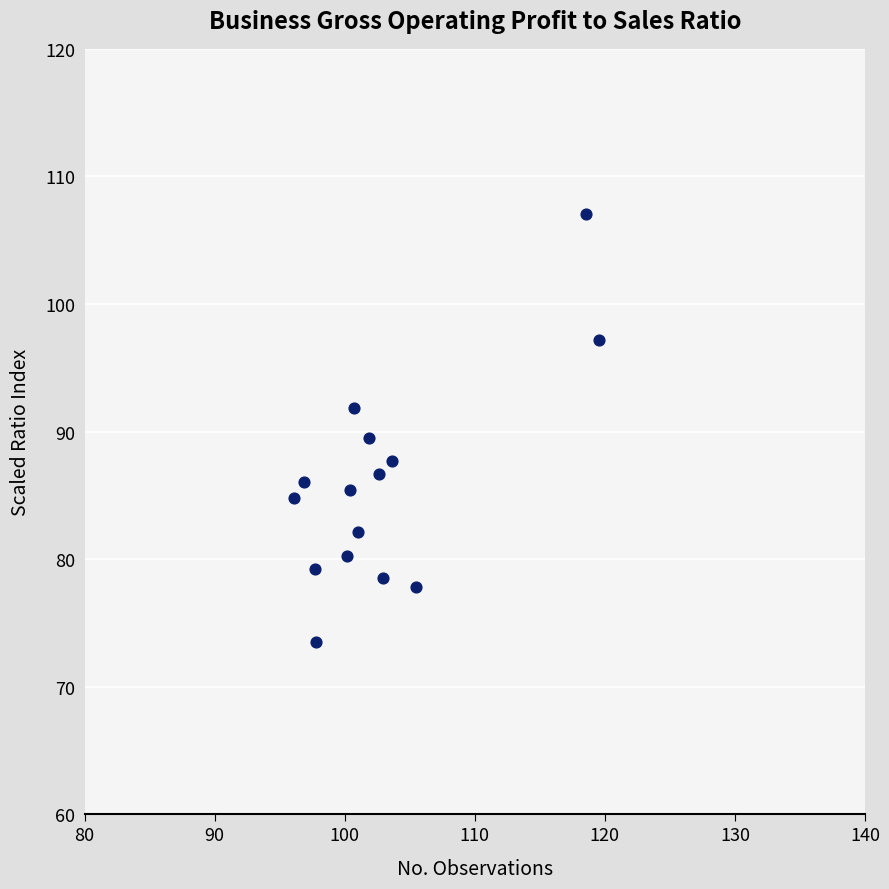

What is the range of Y values (max minus min)?

33.6